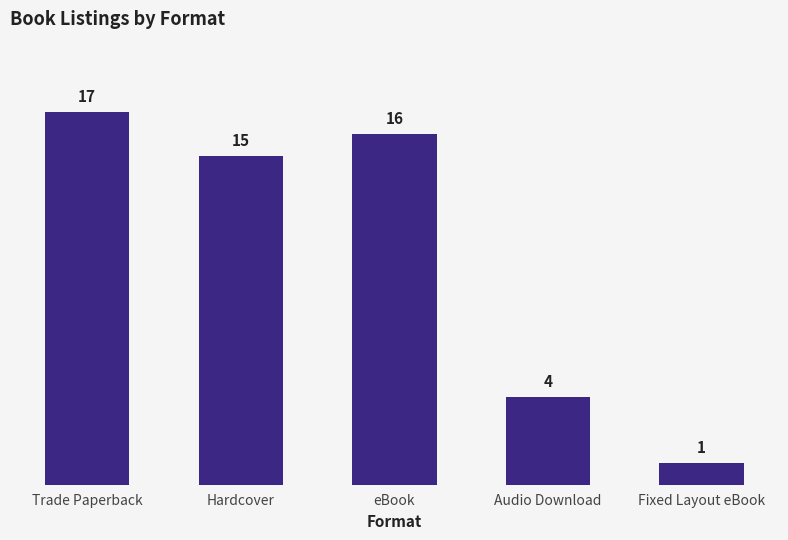

What is the difference between the maximum and minimum values?

16